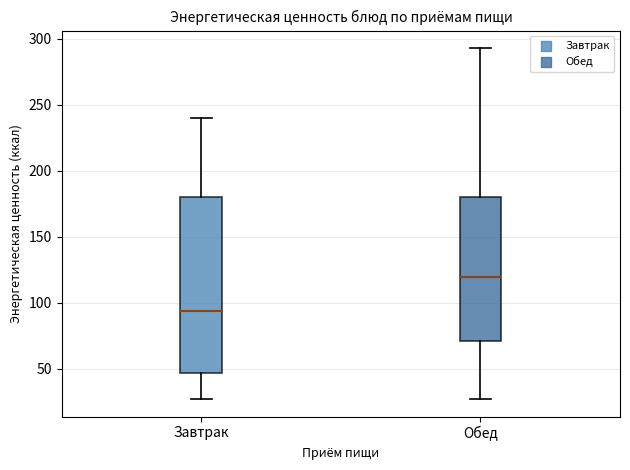

Reading left to right, transcribe this box plot: for each box, give where its median line is, the range the box spans, and where its two whiskers end, as read against the y-axis. The values are not printed on the chart, so give them approximately, as read against the axis.

Завтрак: median 95, box 45 to 180, whiskers 25 to 240
Обед: median 120, box 70 to 180, whiskers 25 to 295